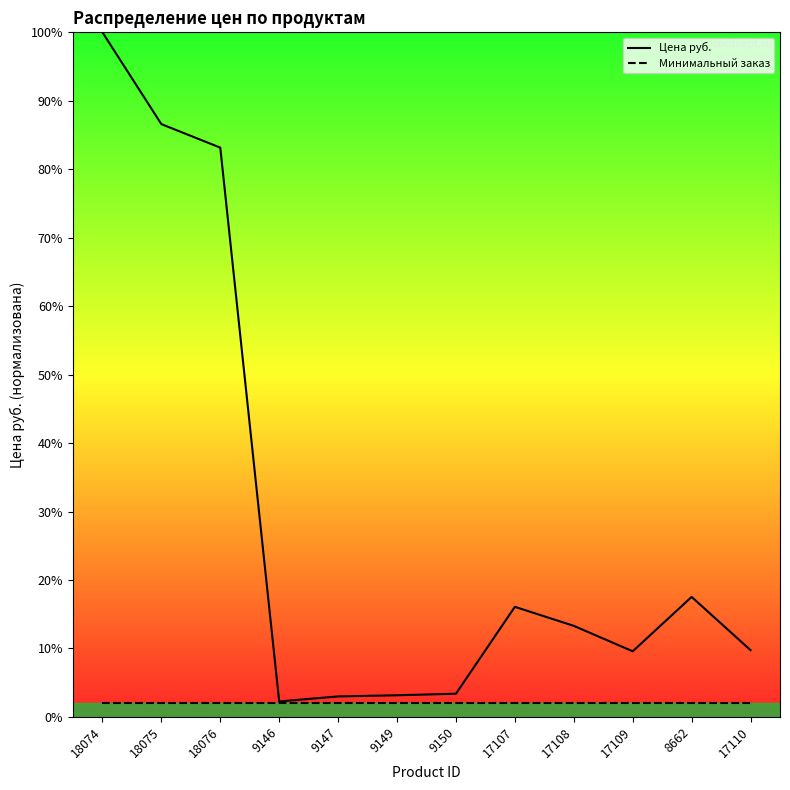

How many lines are shown in the chart?

2